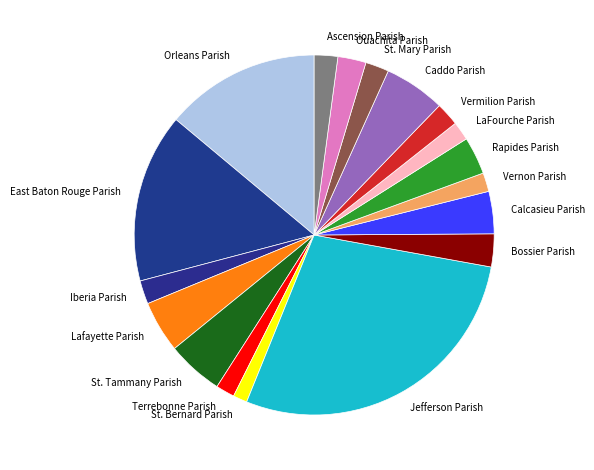

Do Lafayette Parish and Bossier Parish together represent more than half of the pie?

No